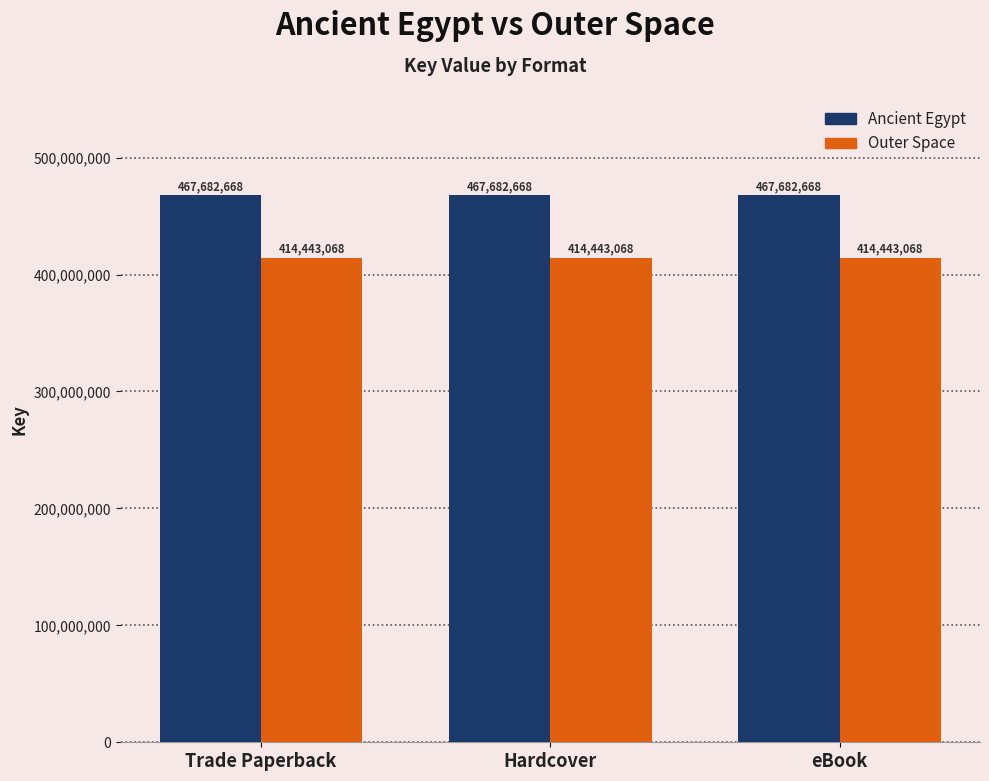

What is the maximum value shown in the chart?

467682668